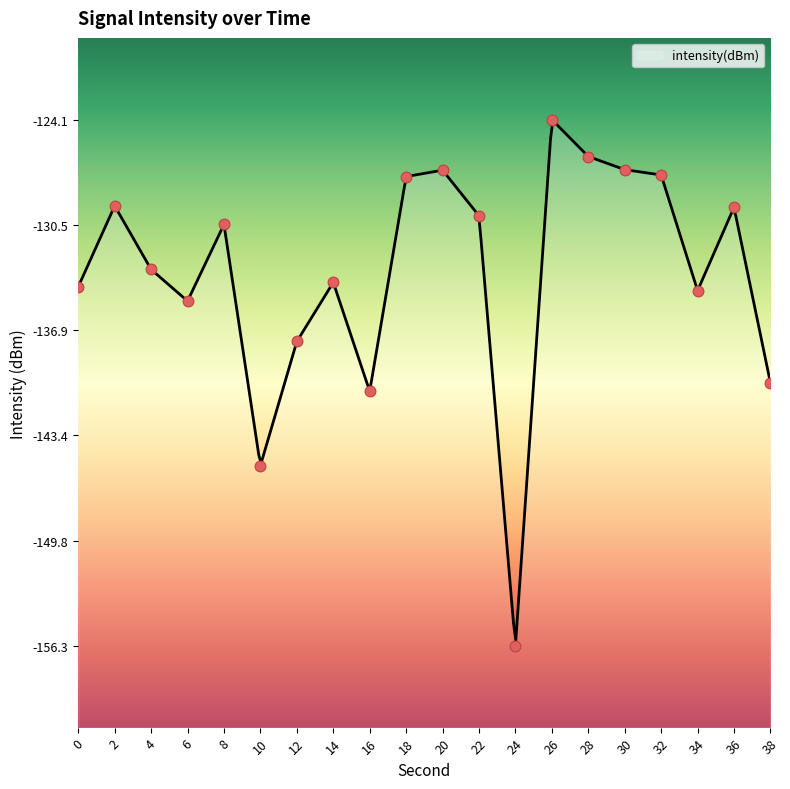

Which has a higher value, 16 or 14?

14